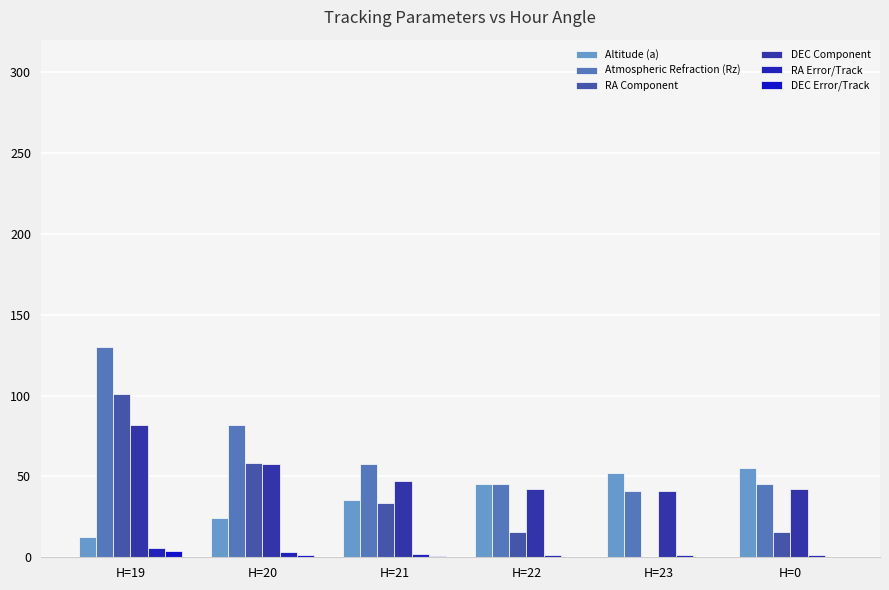

True or false: Altitude (a) has a value of 35.4 at H=21.

True